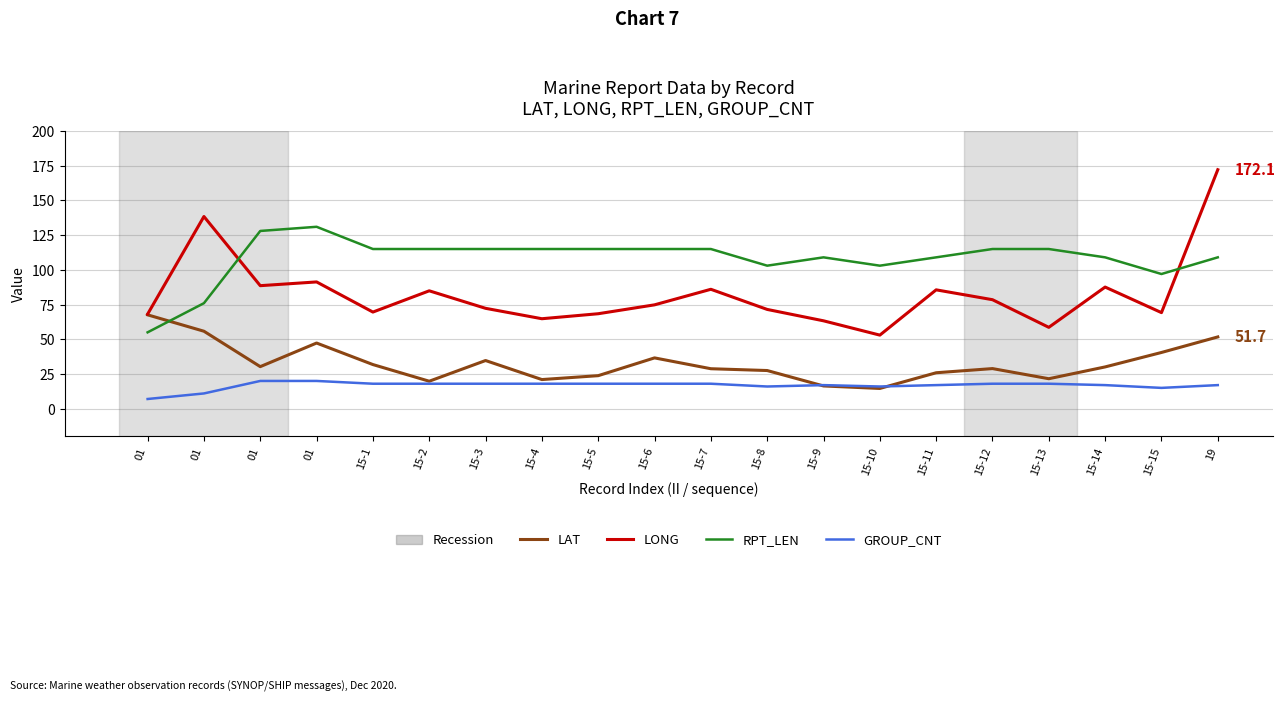

Does the chart display data point markers on the line(s)?

No